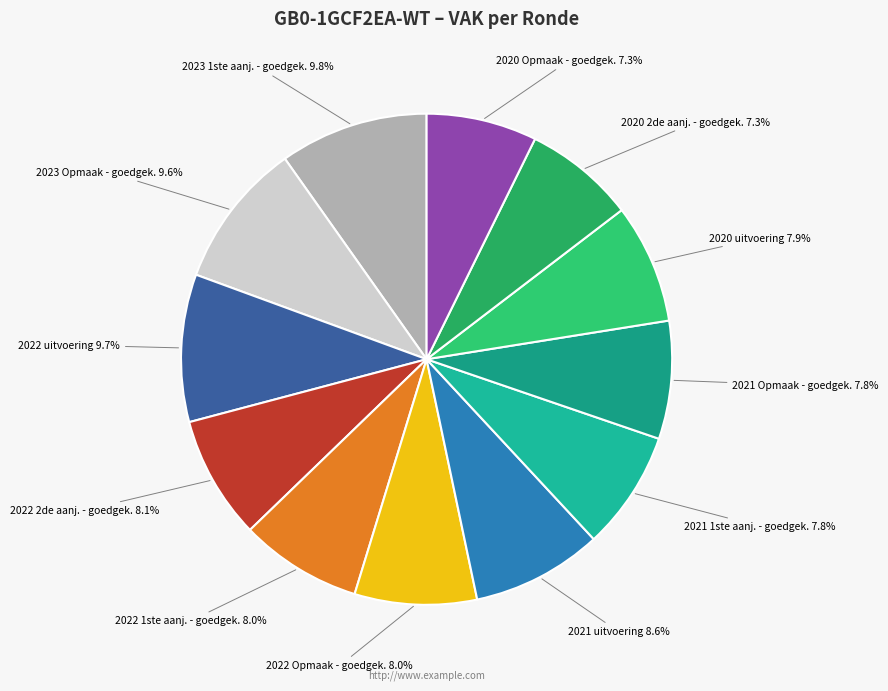

How many slices are in this pie chart?

12